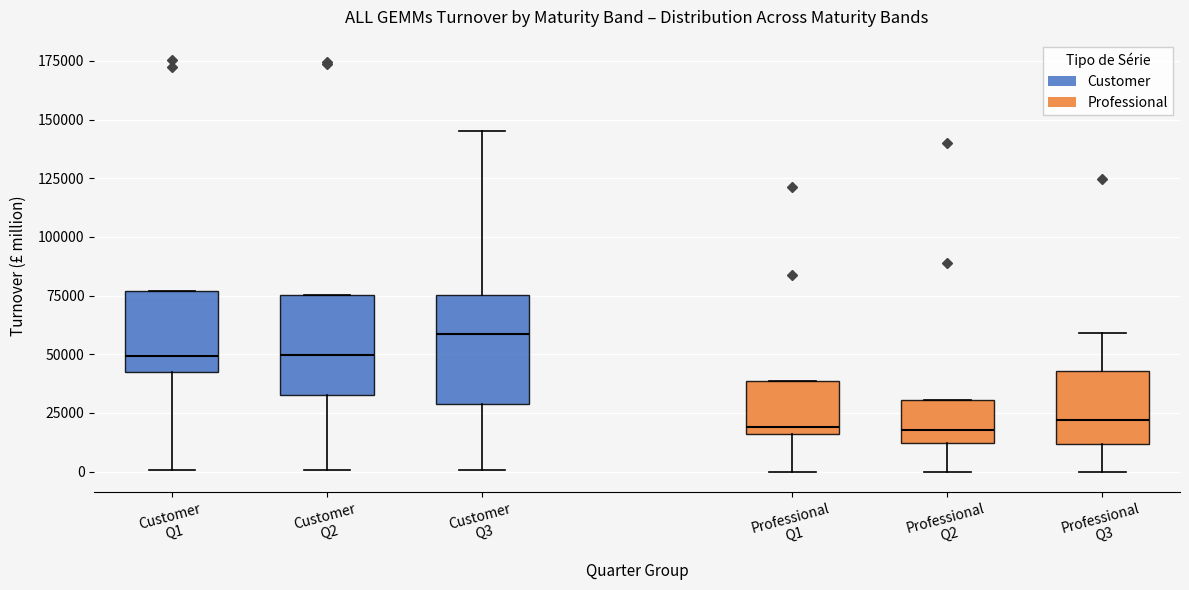

Reading left to right, transcribe this box plot: for each box, give where its median line is, the range the box spans, and where its two whiskers end, as read against the y-axis. The values are not printed on the chart, so give them approximately, as read against the axis.

Customer Q1: median 50000, box 40000 to 75000, whiskers 0 to 75000
Customer Q2: median 50000, box 30000 to 75000, whiskers 0 to 75000
Customer Q3: median 60000, box 30000 to 75000, whiskers 0 to 145000
Professional Q1: median 20000, box 15000 to 40000, whiskers 0 to 40000
Professional Q2: median 20000, box 10000 to 30000, whiskers 0 to 30000
Professional Q3: median 20000, box 10000 to 45000, whiskers 0 to 60000